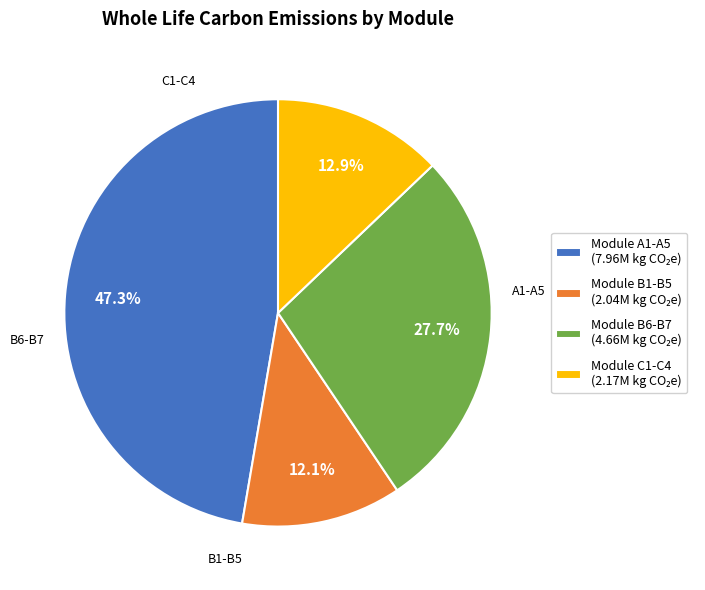

What is the ratio of the value at Module C1-C4 to the value at Module B1-B5?

1.1